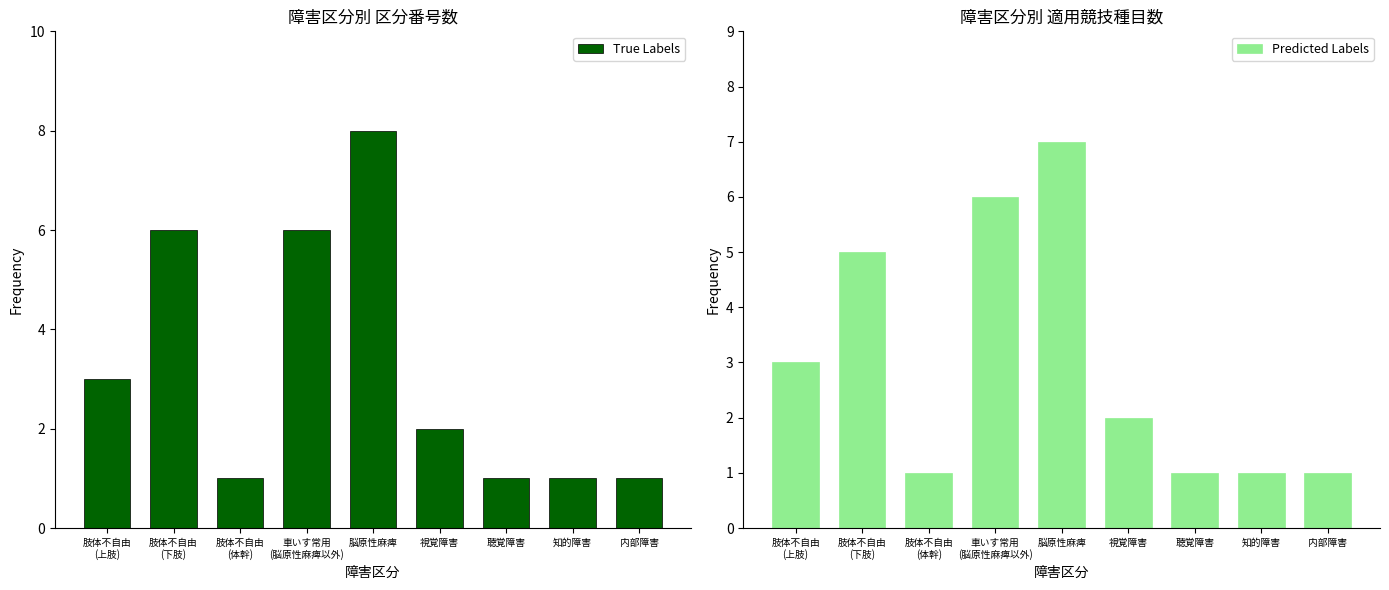

How many bars are there in total?

18